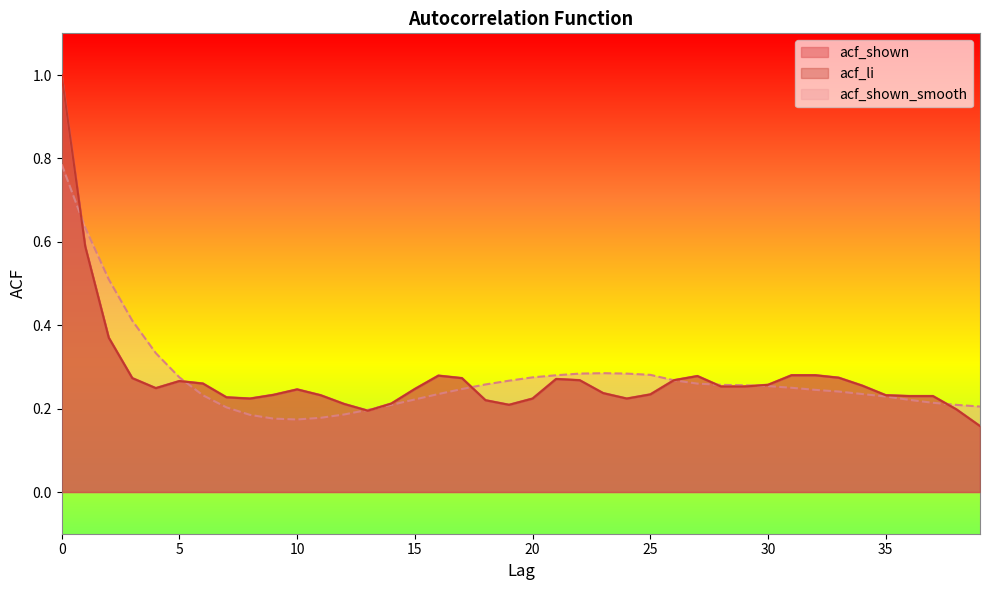

What is the greatest value displayed?

1.0